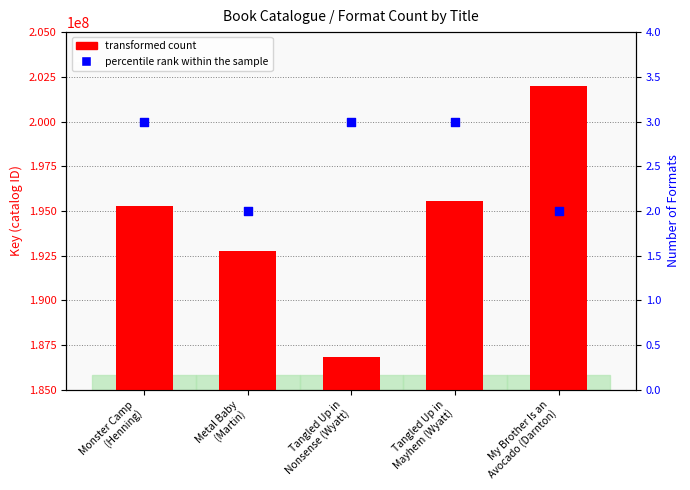

At which category is the sum across all series the highest?

My Brother Is an
Avocado (Darnton)